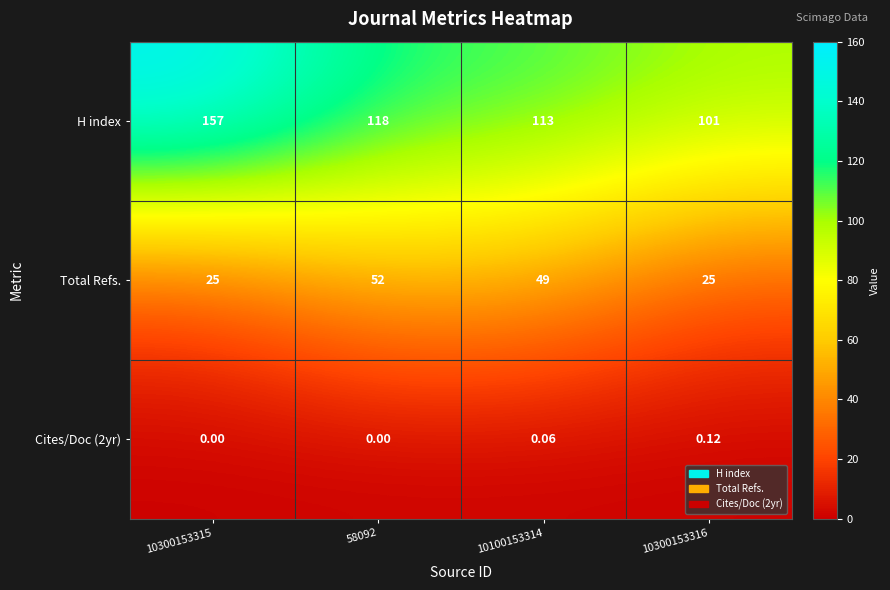

Is the value of Cites/Doc (2yr) at 58092 greater than the value of H index at 10100153314?

No